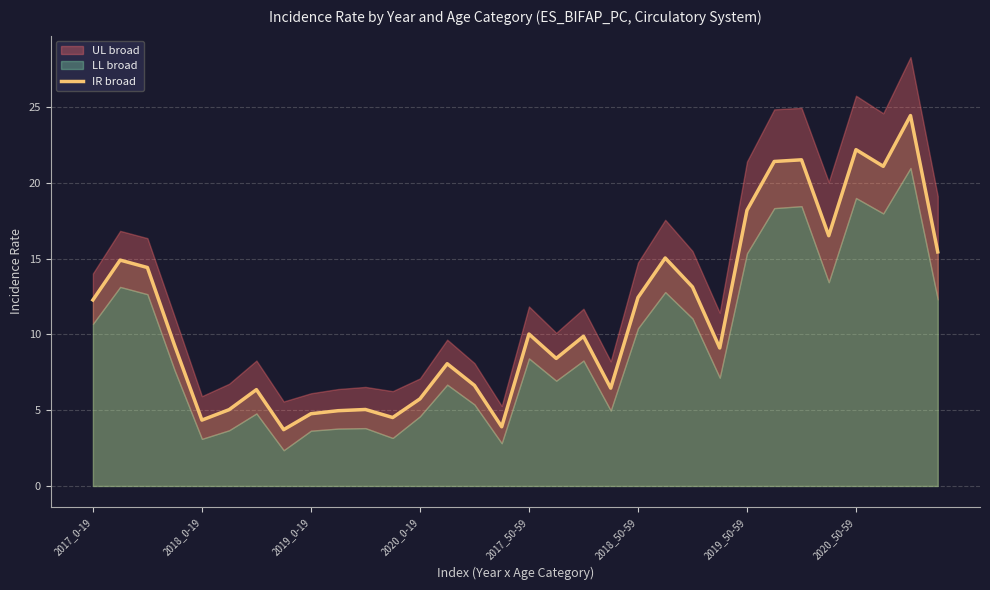

What is the minimum value for IR broad?

3.7